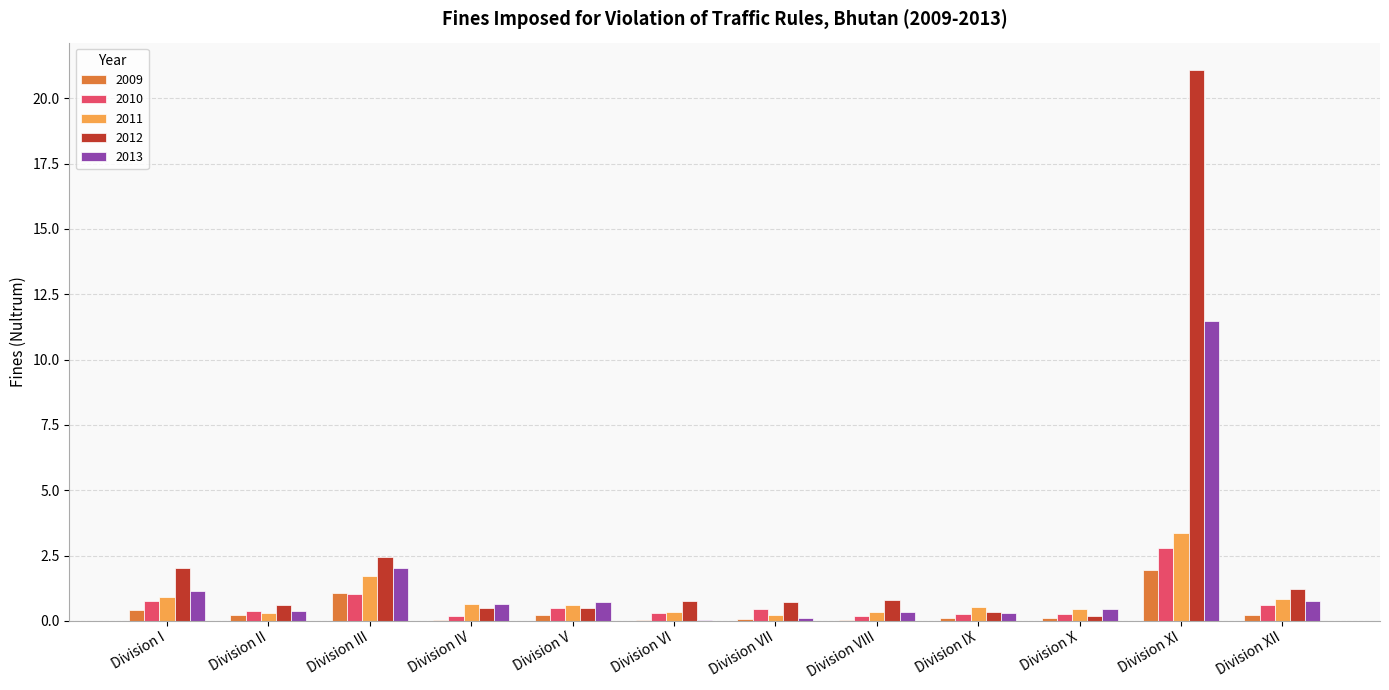

At which category is the sum across all series the highest?

Division XI